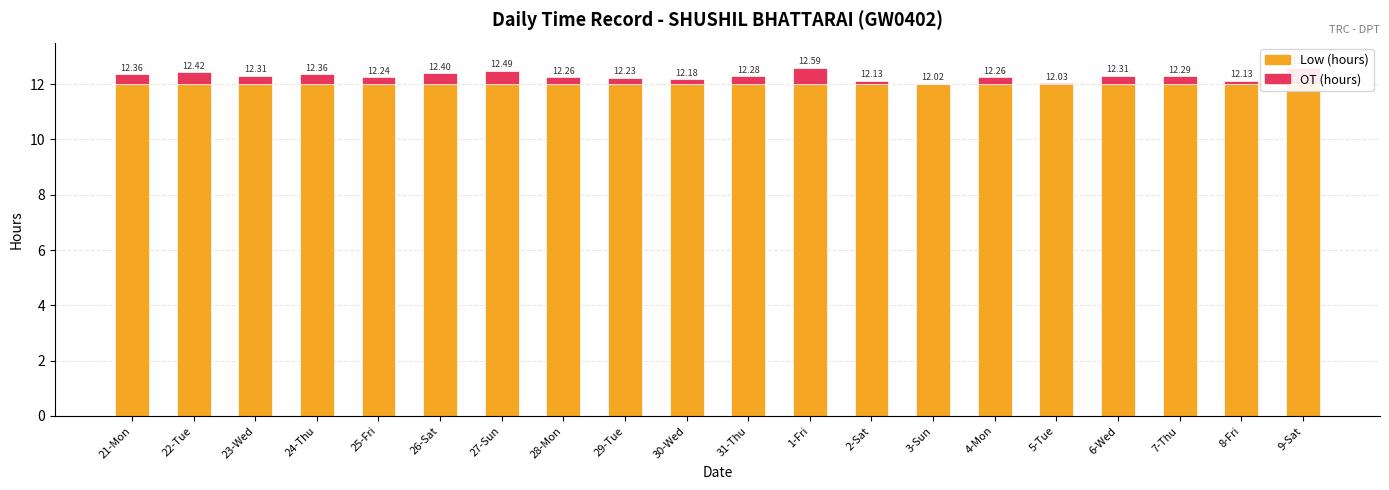

Does the chart contain any negative values?

No